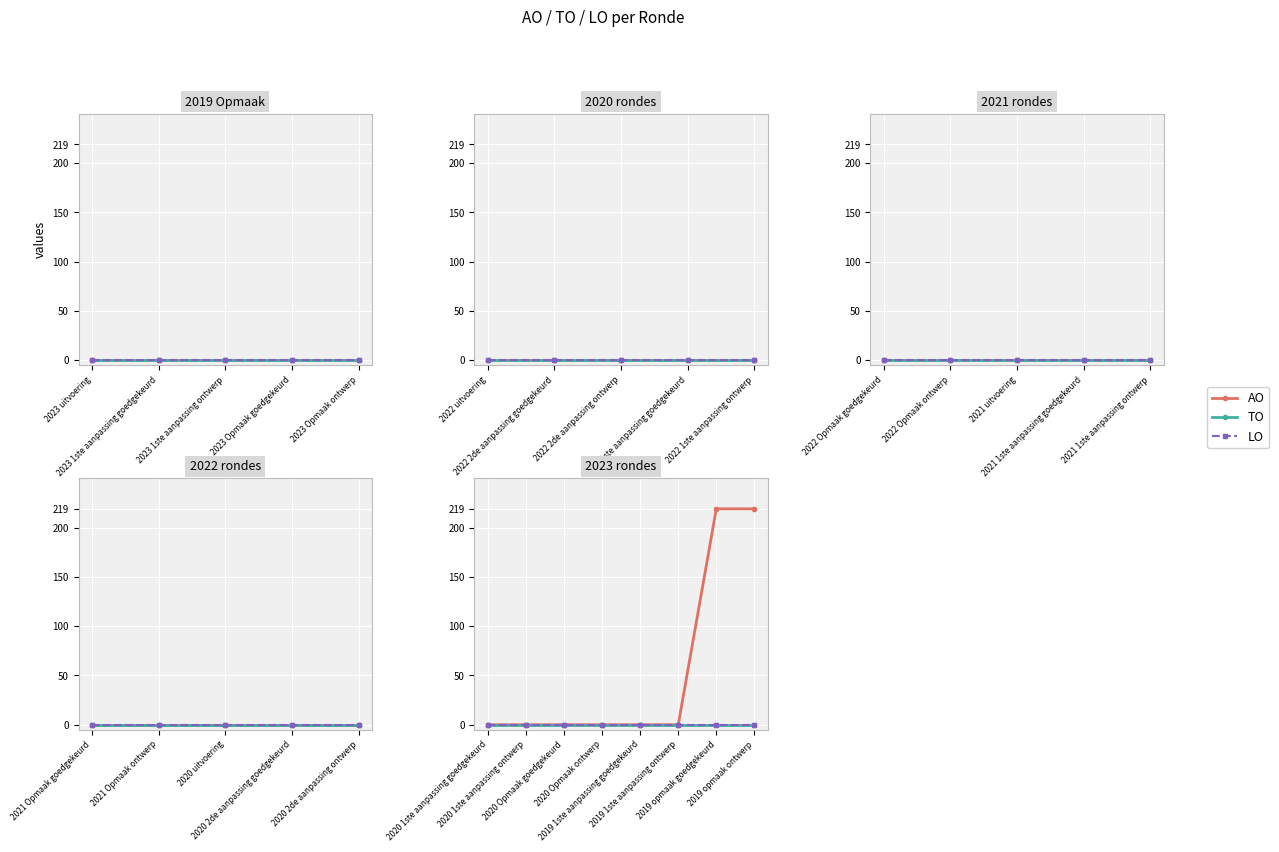

What position from the left is 2020 Opmaak goedgekeurd?

3